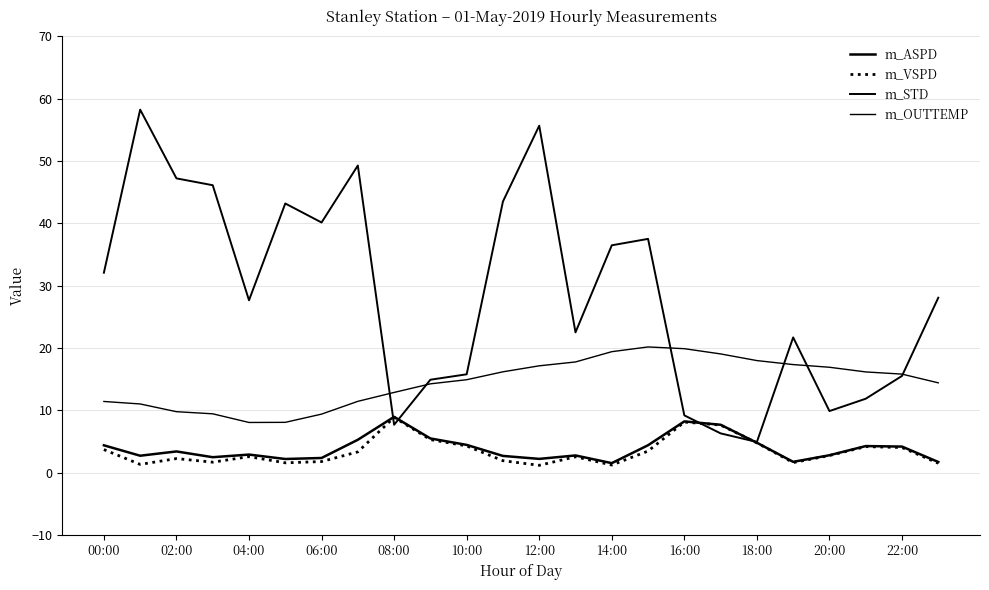

Does the chart have visible grid lines?

Yes